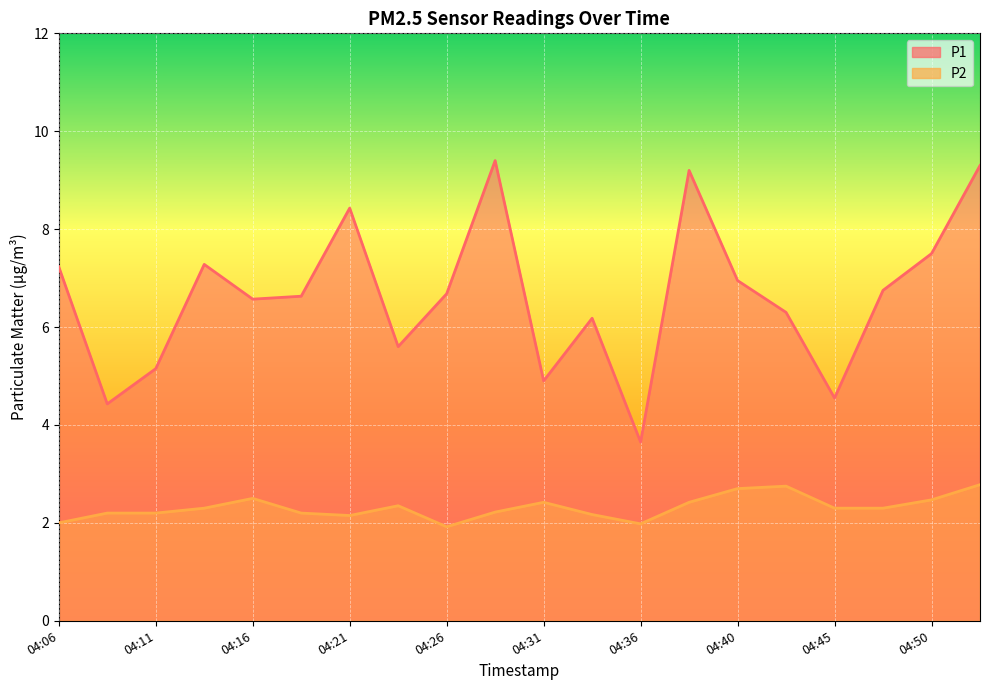

What is the total value across all series at 04:33?

8.3